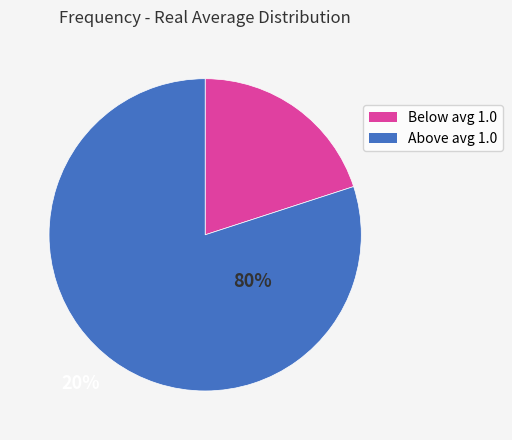

Is there a majority slice in this chart?

Yes